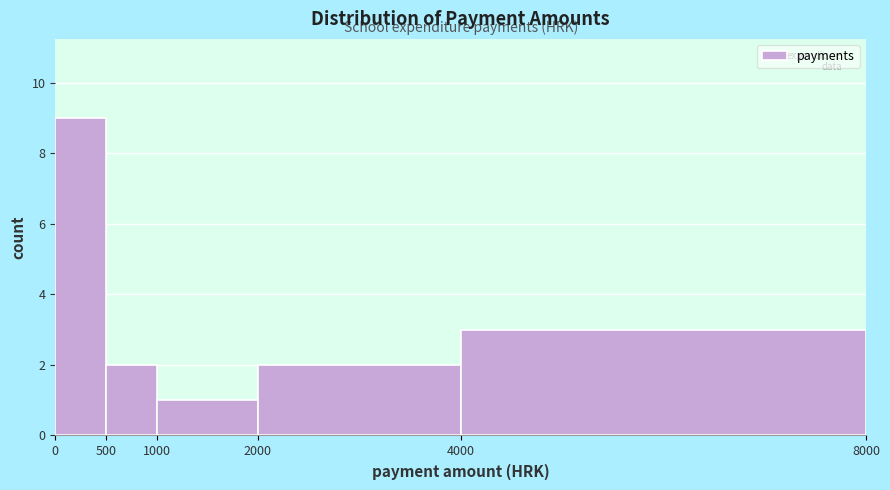

Which range on the x-axis has the tallest bar?

0 to 500